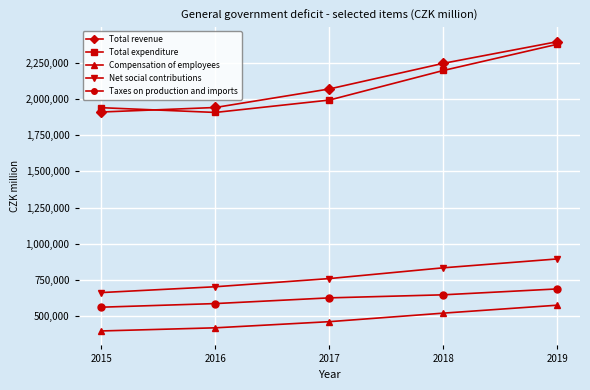

What is the smallest value displayed?

397775